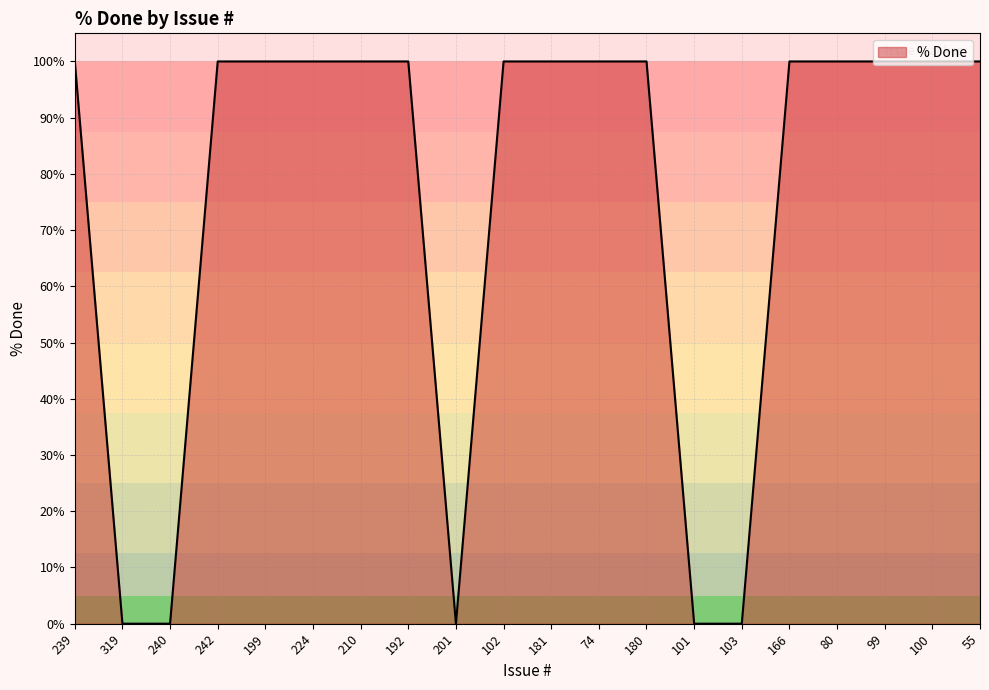

What is the average value?

75